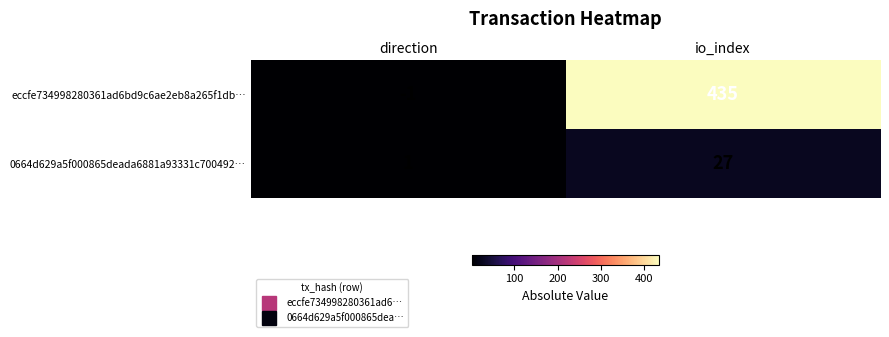

What is the sum of all eccfe734998280361ad6bd9c6ae2eb8a265f1db… values?

434